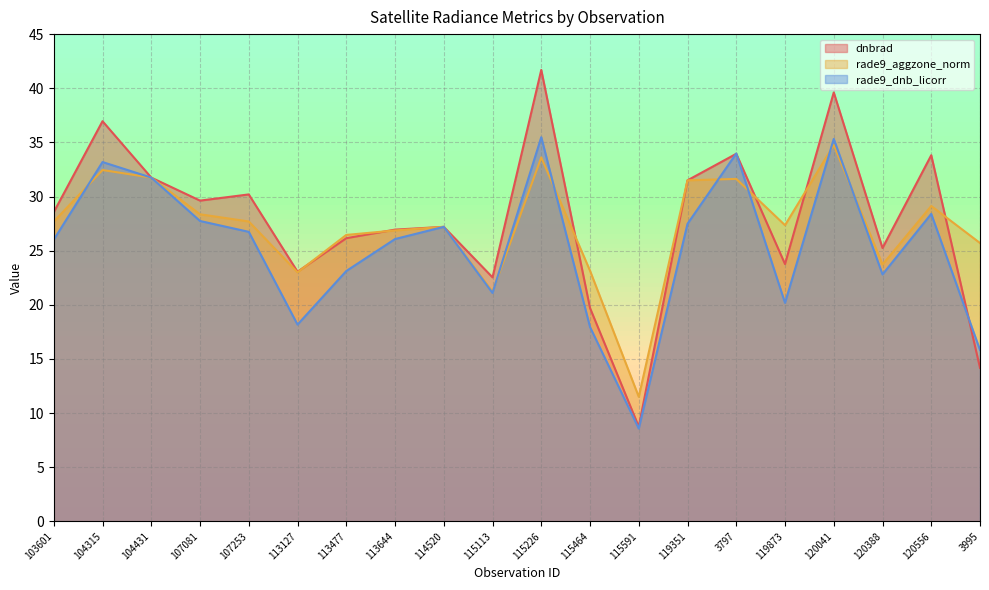

Which category has the lowest value across all series?

115591